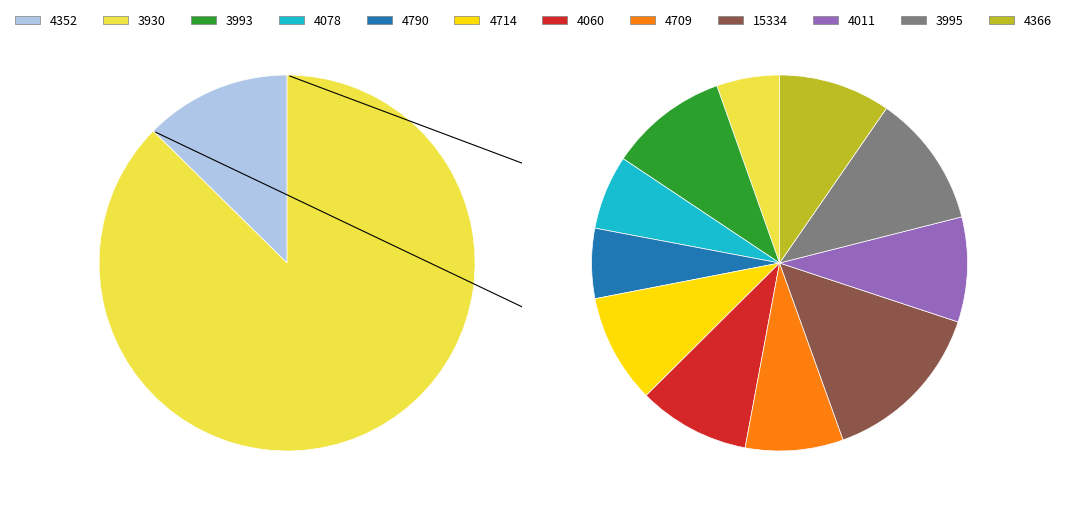

Does any single category account for the majority?

No